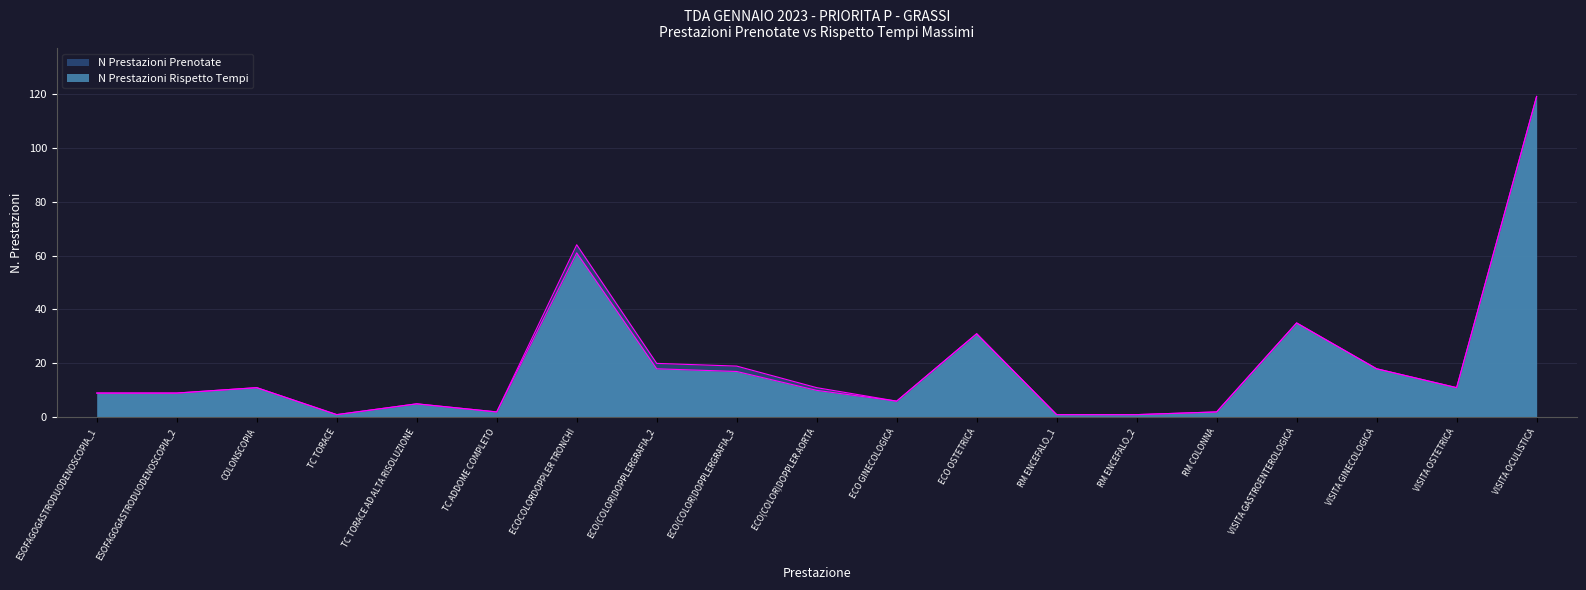

What is the label of the 8th point from the right?

ECO OSTETRICA